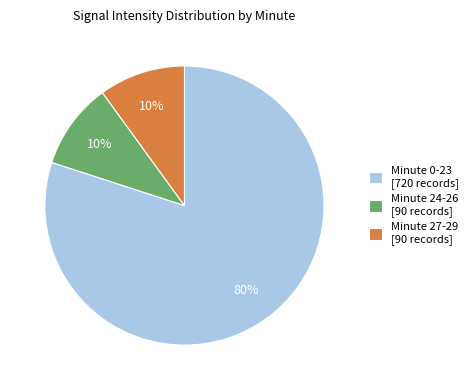

To the nearest percent, what is the difference between the largest and smallest slice percentages?

70%